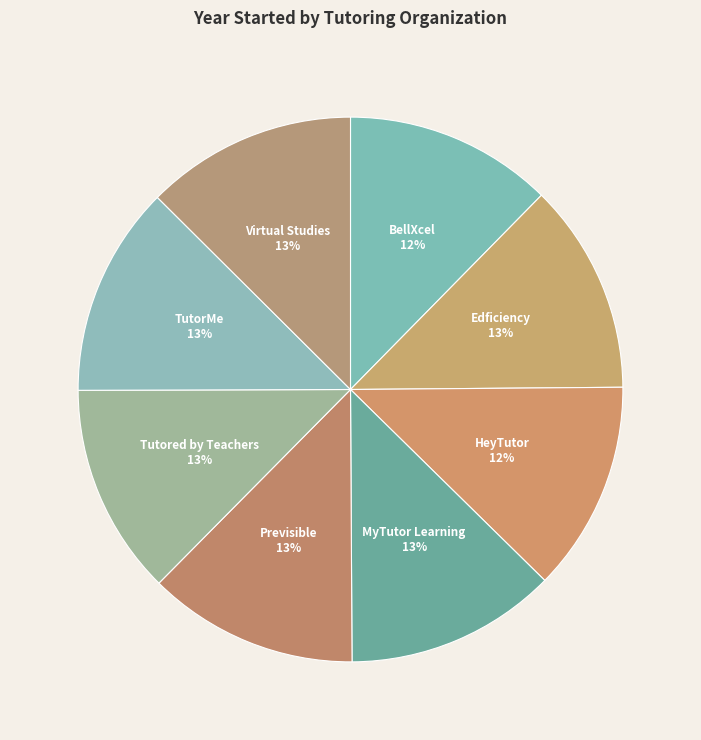

What is the ratio of the value at Edficiency to the value at Tutored by Teachers?

1.0